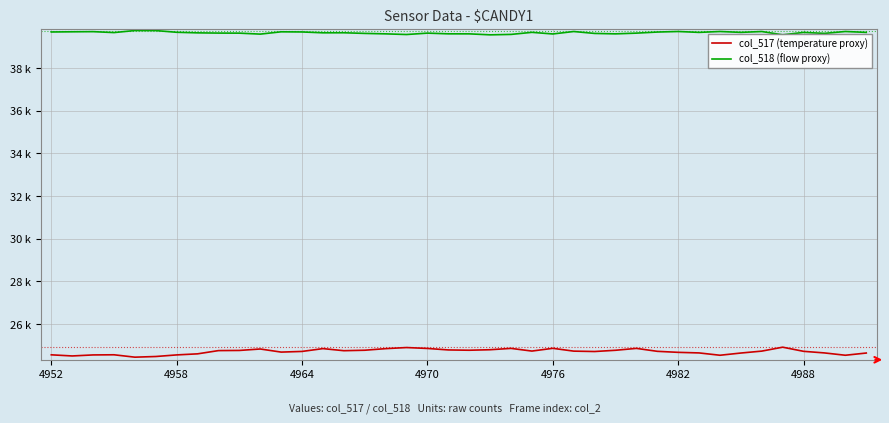

Does the chart have visible grid lines?

Yes